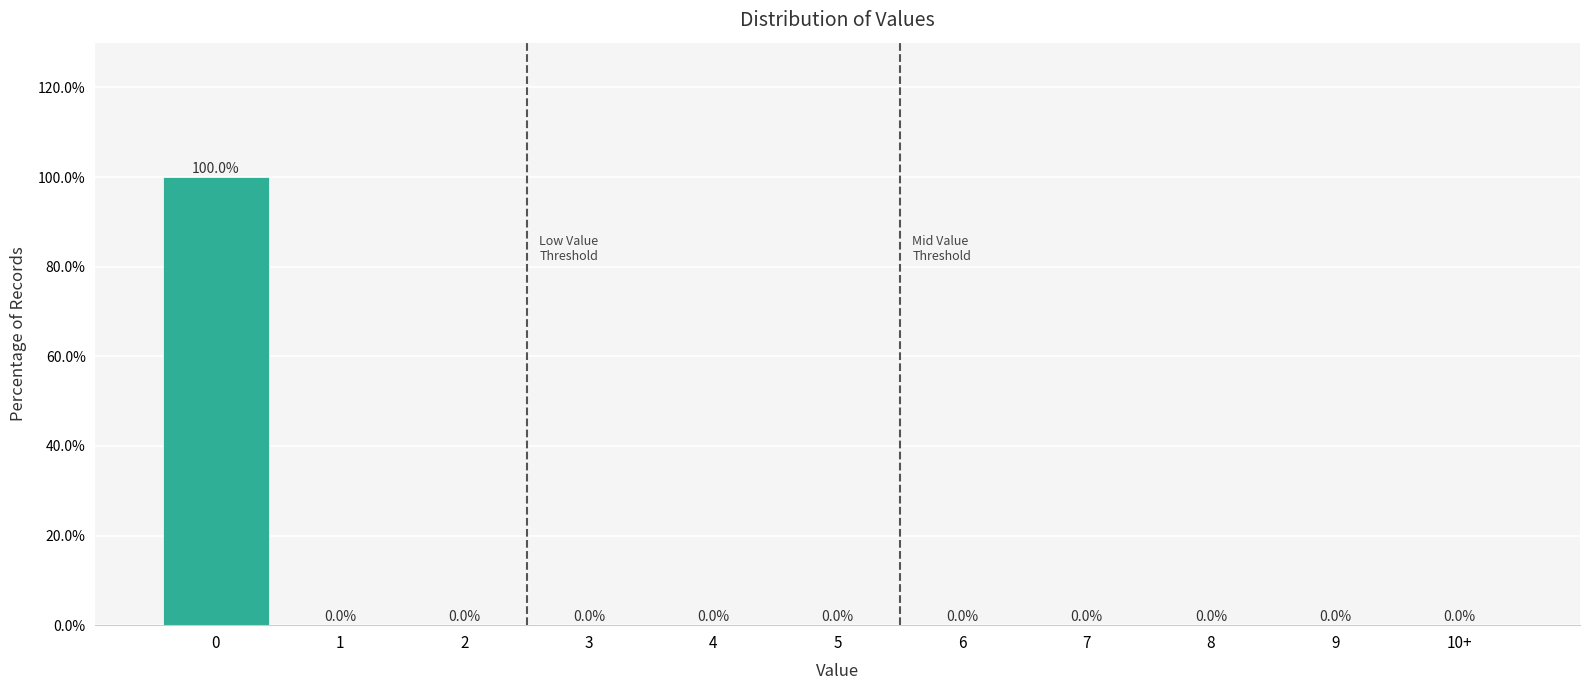

Reading right to left, what are all the values shown in this chart?

10+=0	9=0	8=0	7=0	6=0	5=0	4=0	3=0	2=0	1=0	0=100